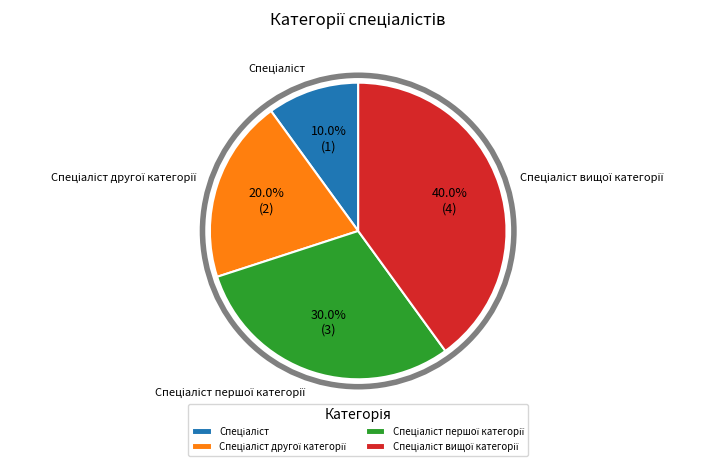

Does any single category account for the majority?

No